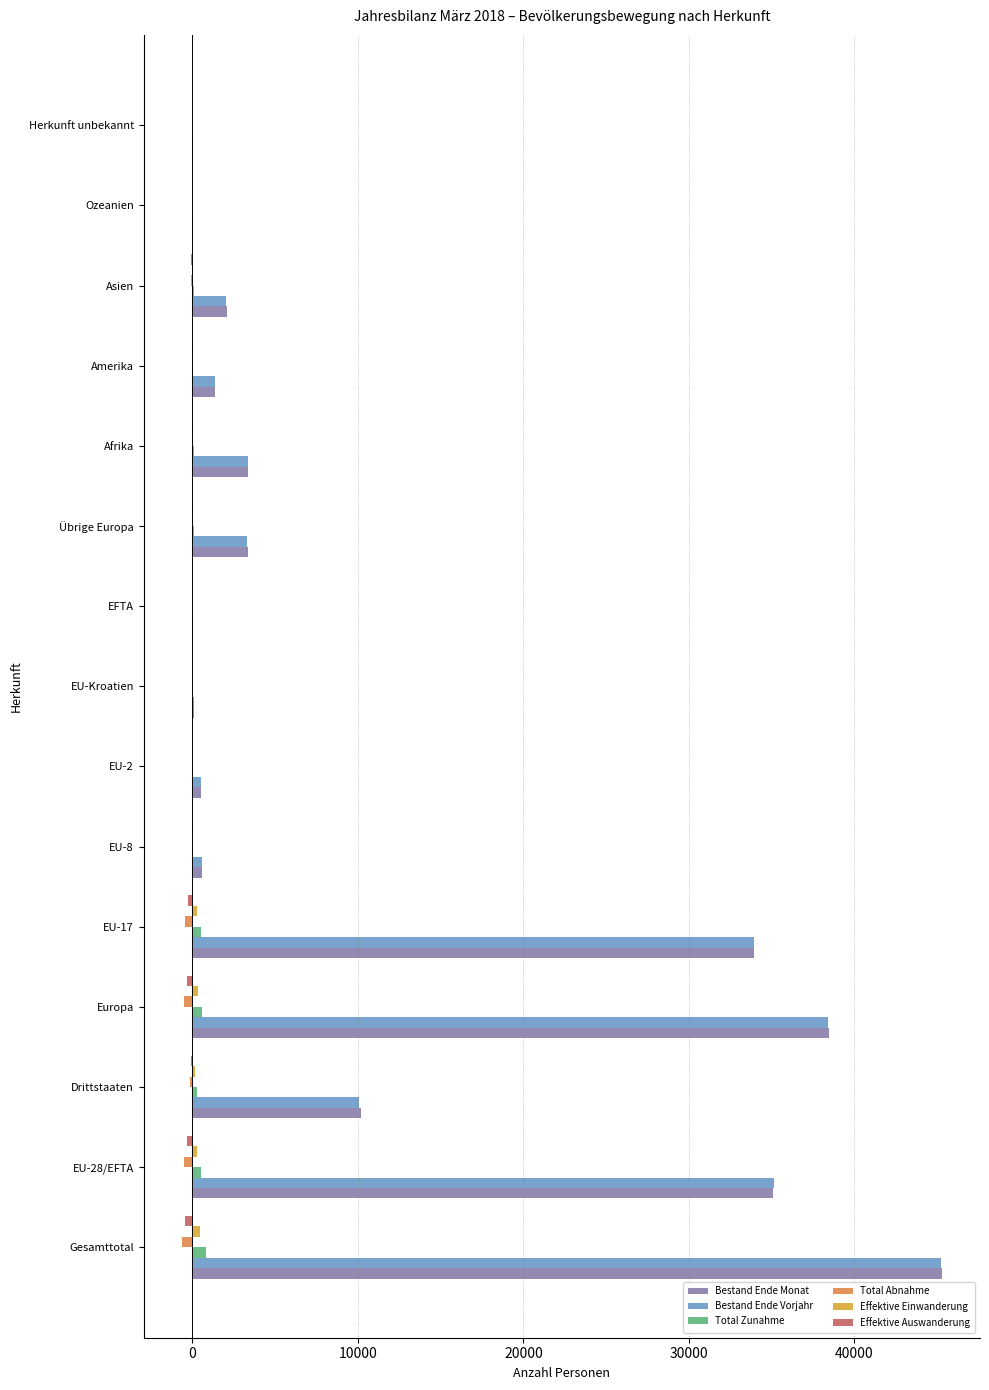

Which category has the highest value across all series?

Gesamttotal